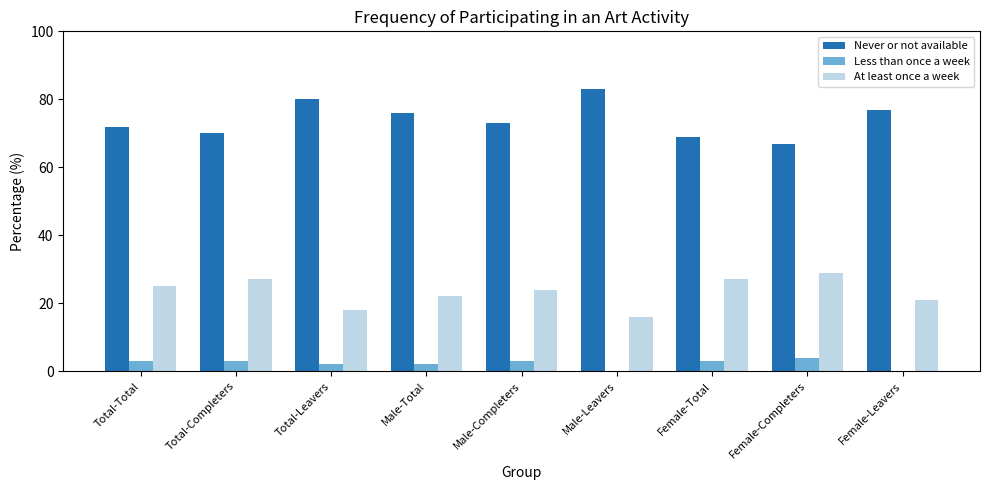

What is the total value across all series at Total-Leavers?

100